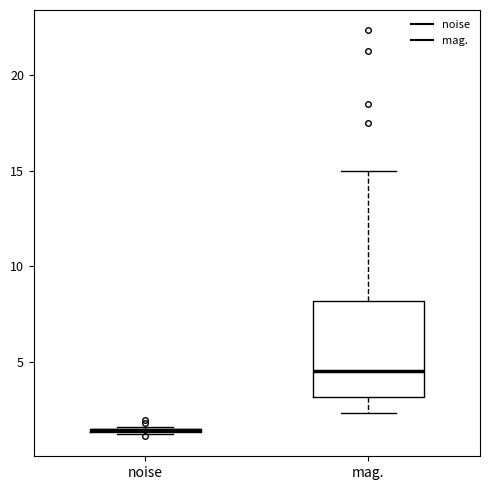

Reading left to right, transcribe this box plot: for each box, give where its median line is, the range the box spans, and where its two whiskers end, as read against the y-axis. The values are not printed on the chart, so give them approximately, as read against the axis.

noise: box collapsed to a line at 1.5, whiskers 1.0 to 1.5
mag.: median 4.5, box 3.0 to 8.0, whiskers 2.5 to 15.0